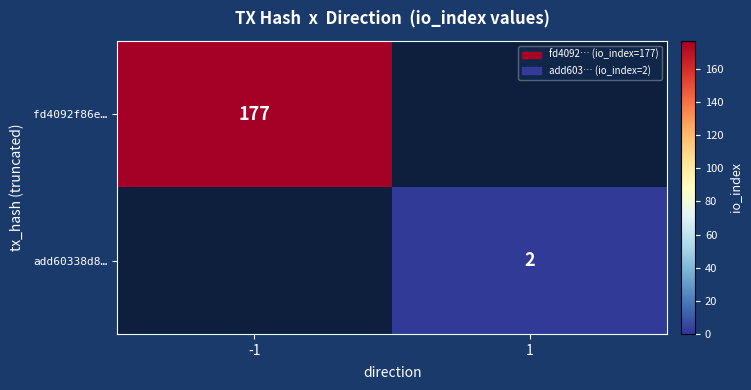

At how many categories does at least one series exceed 15?

1